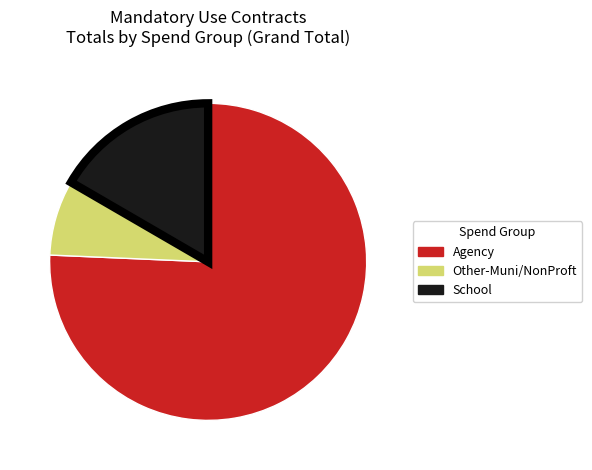

Which has a higher value, Other-Muni/NonProft or Agency?

Agency